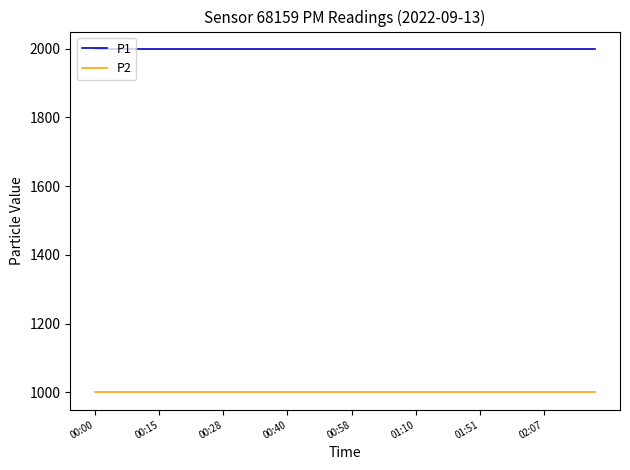

What is the maximum value for P2?

999.9